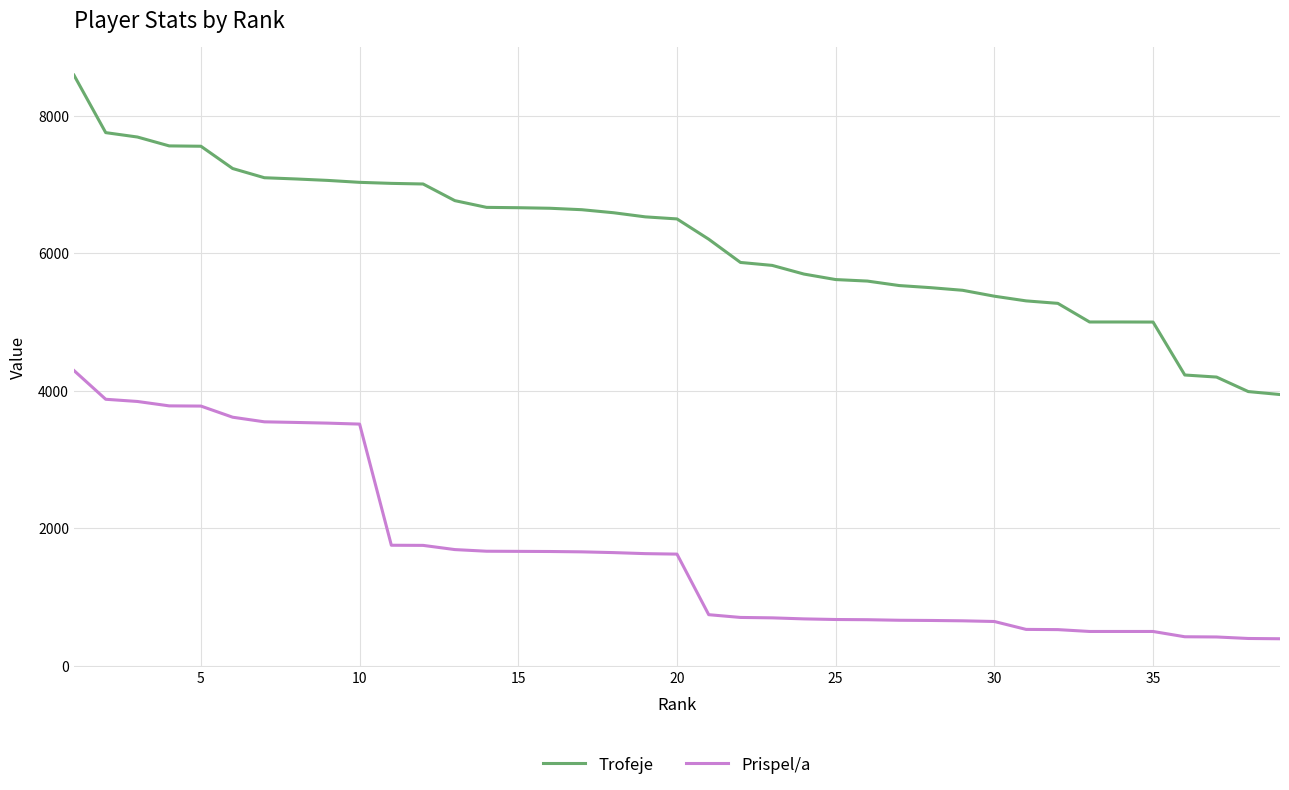

True or false: Prispel/a and Trofeje intersect in this chart.

False